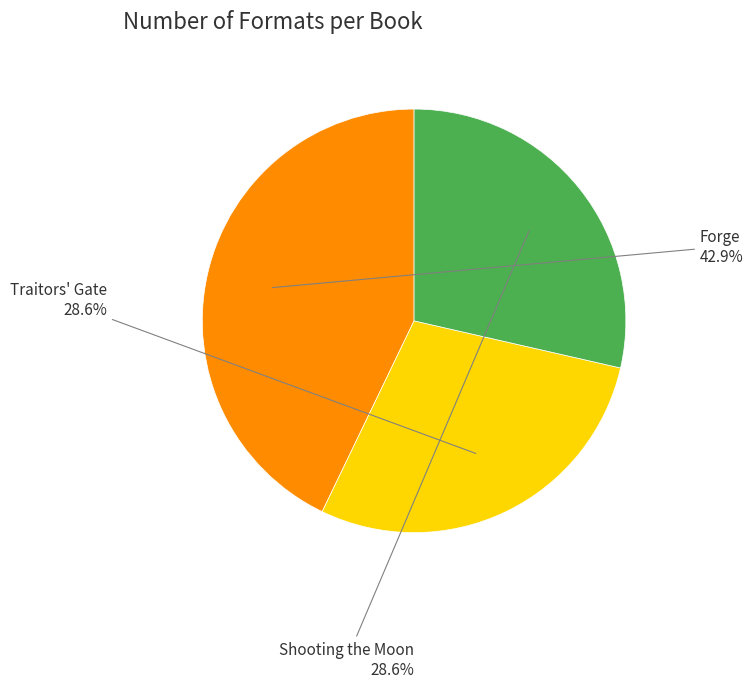

How much of the chart is everything except Shooting the Moon?

71.4%